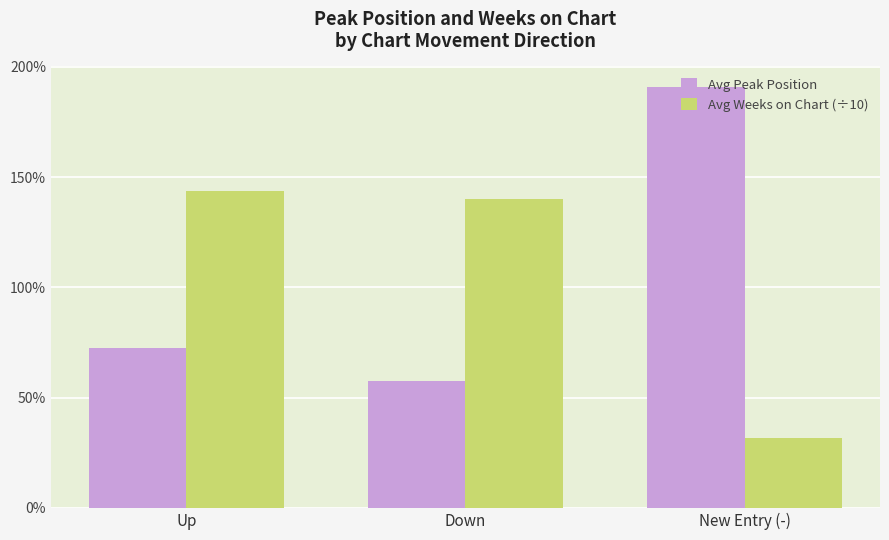

The Avg Peak Position series shows 7.8 at New Entry (-). True or false?

False